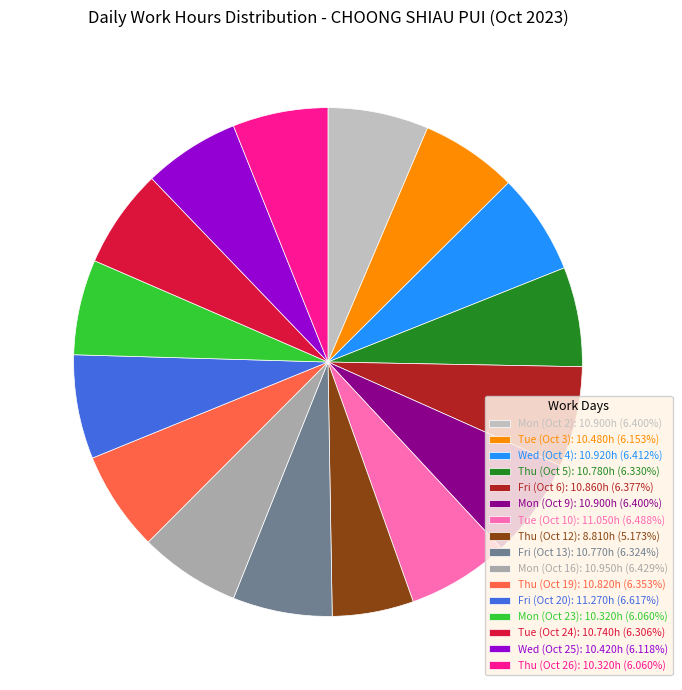

To the nearest percent, what is the average slice percentage?

6%